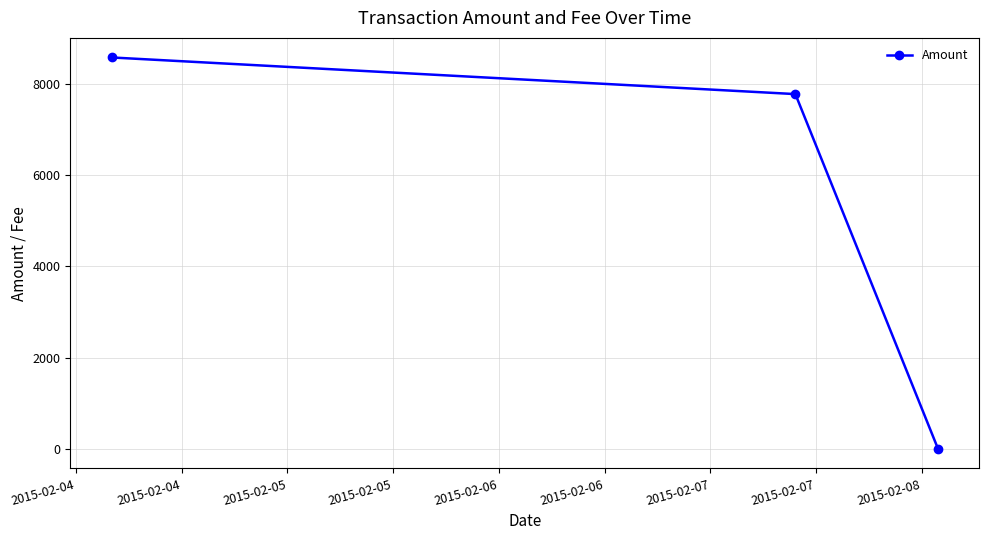

What is the difference between the maximum and second lowest values?

803